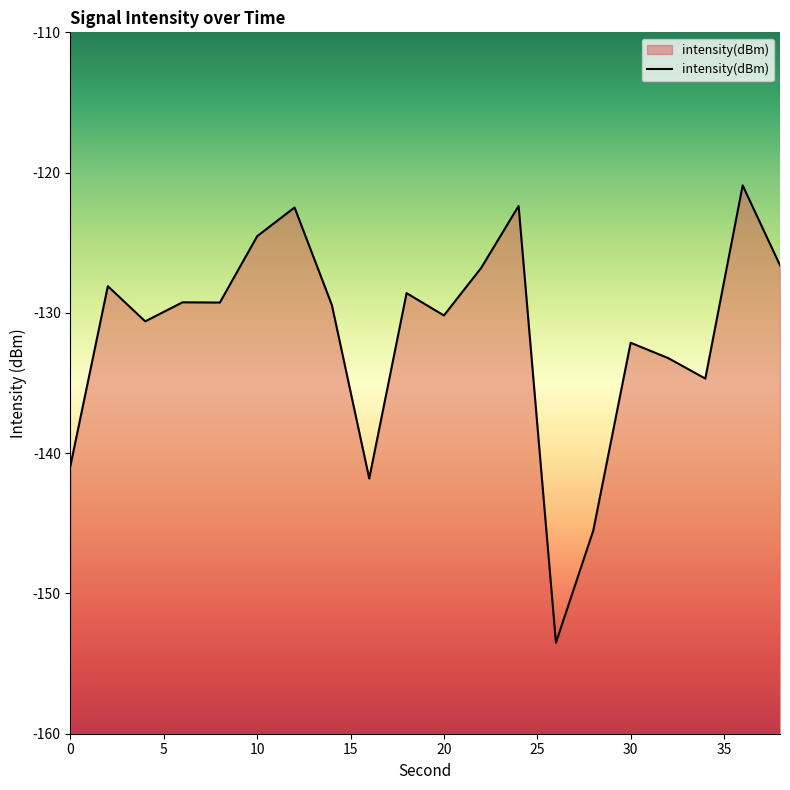

Is it true that the value at 30 is -132.1?

True